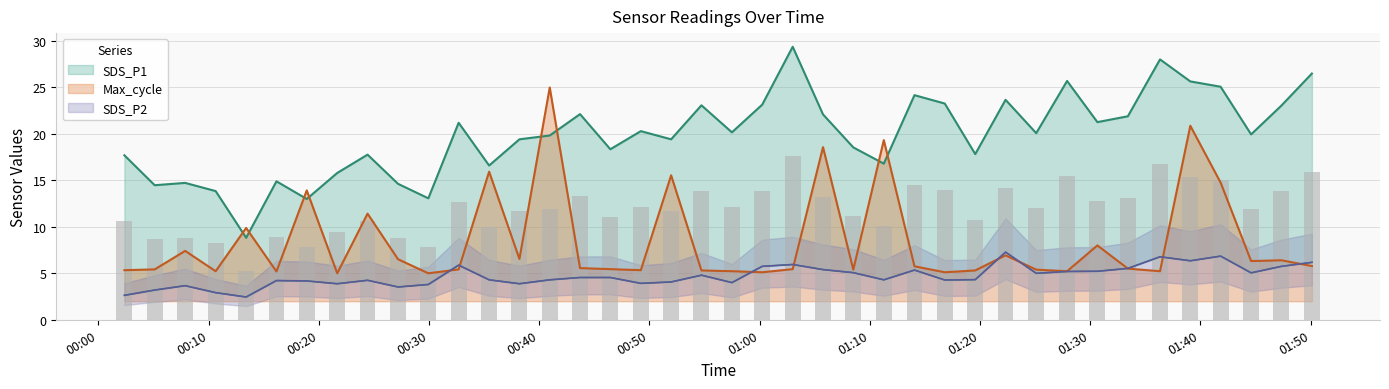

True or false: SDS_P2 has a value of 10.1 at 2023/12/10 01:41:50.

False